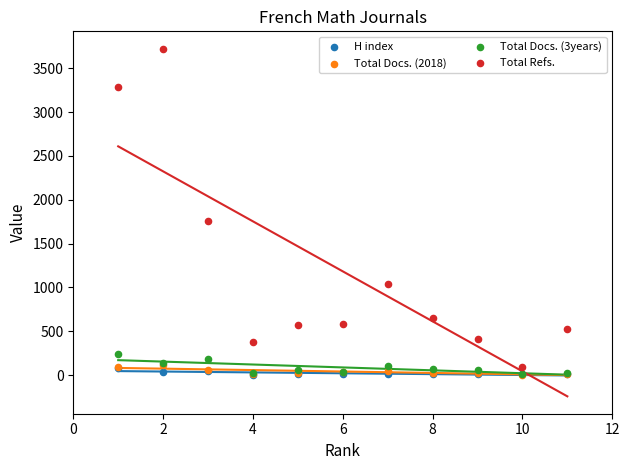

What are all the series names shown in the legend?

H index, Total Docs. (2018), Total Docs. (3years), Total Refs.